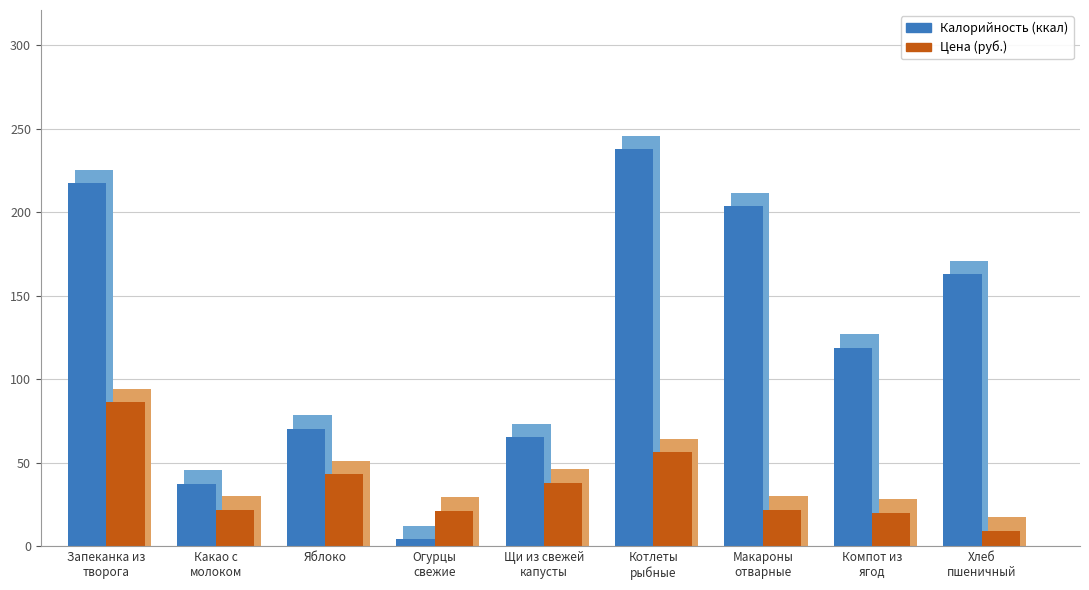

Where is Цена nearest to the value 47?

Яблоко